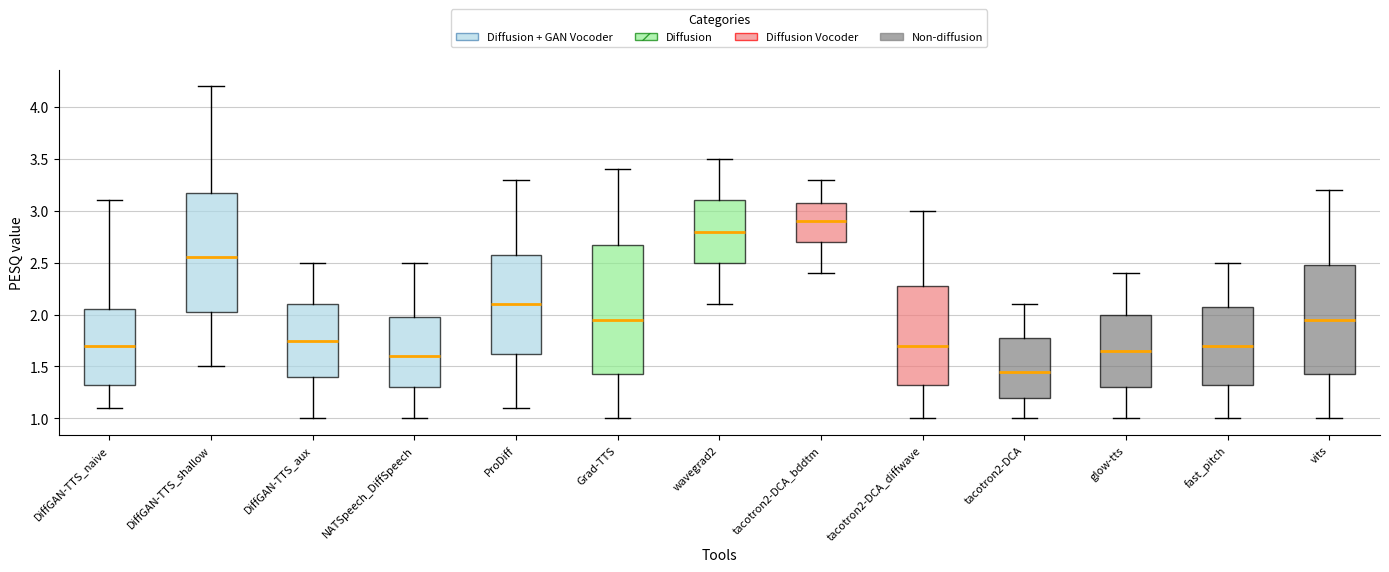

Which box's median line is the lowest?

tacotron2-DCA